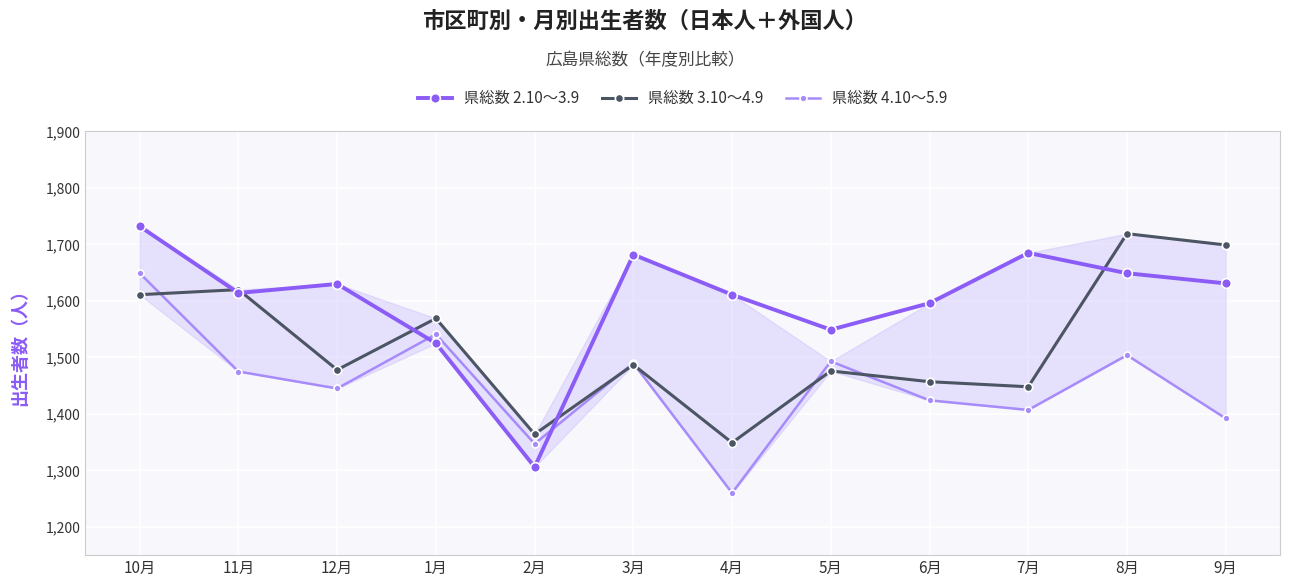

What position from the left is 6月?

9